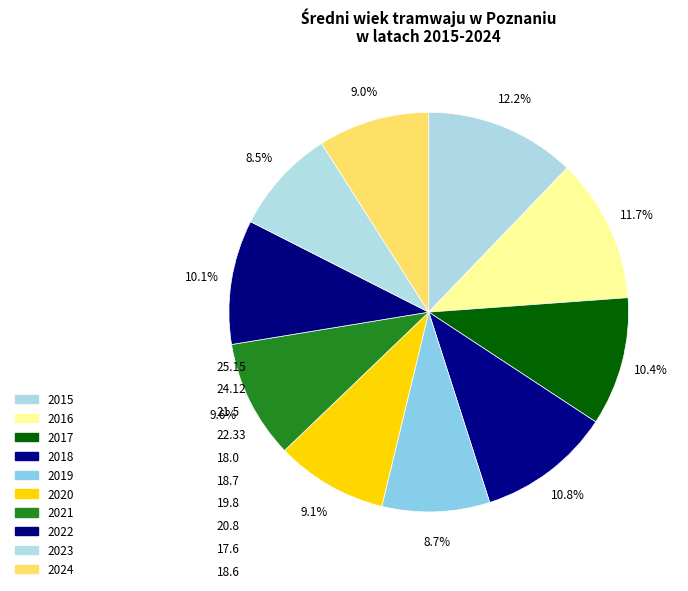

What is the change in value from 2016 to 2018?

-1.8